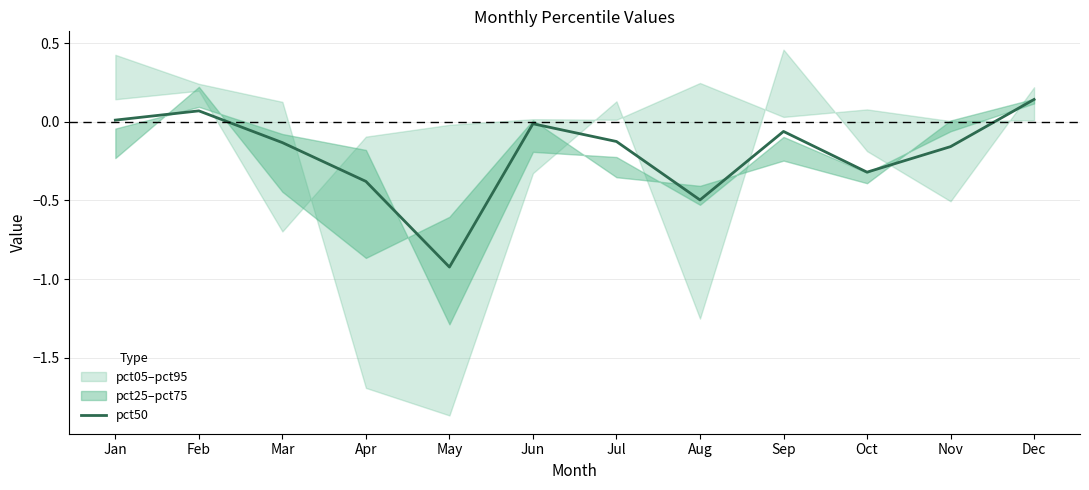

How many points are lower than both their immediate neighbors (excluding endpoints)?

3